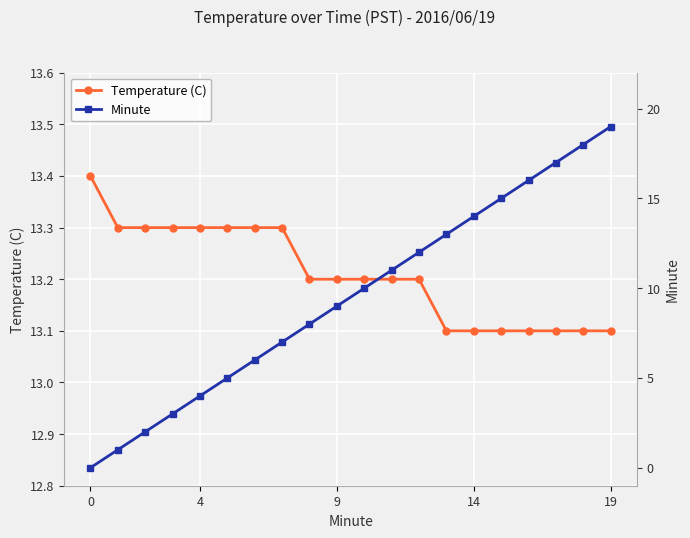

What are all the series names shown in the legend?

Temperature (C), Minute